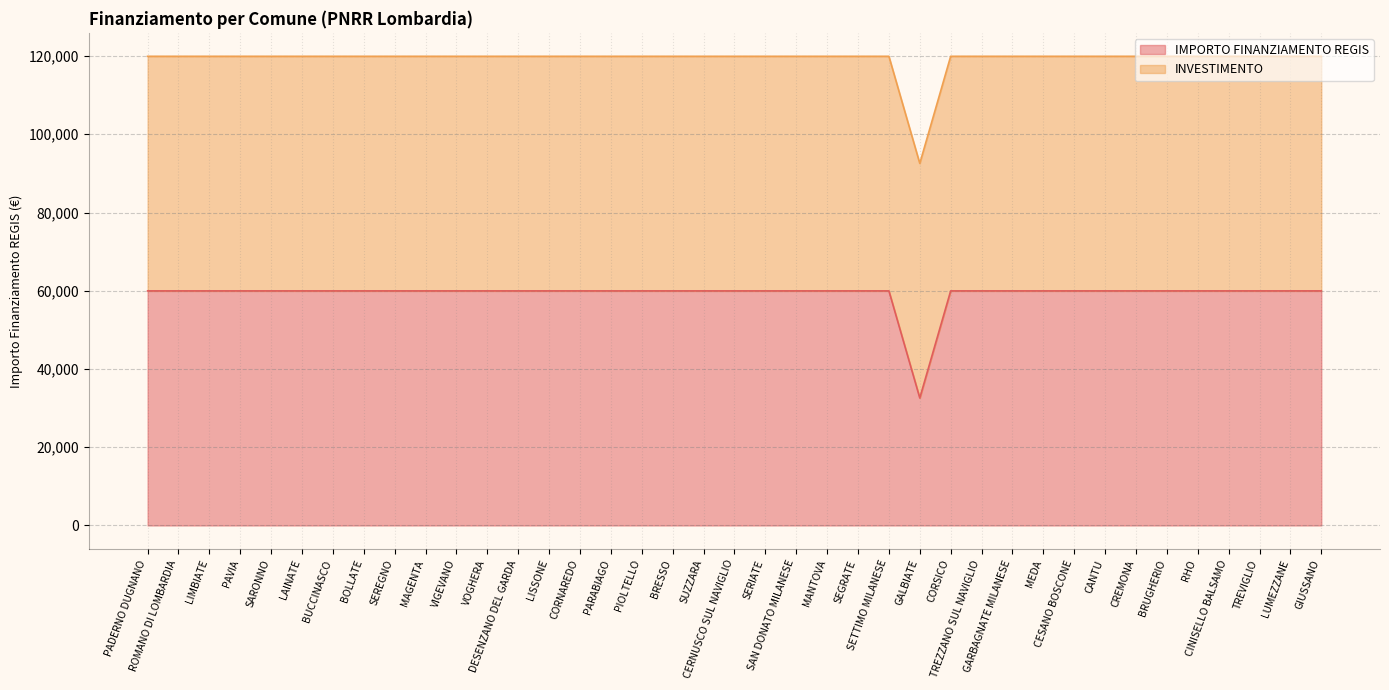

What is the difference between the values at GALBIATE and PAVIA?

27377